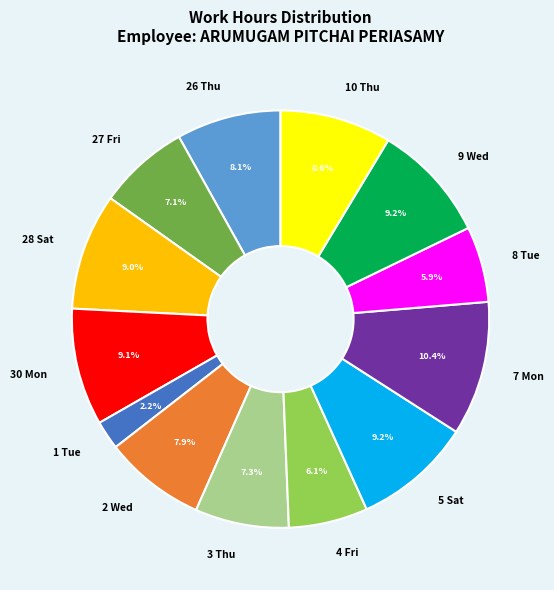

Between 5 Sat and 26 Thu, which is larger?

5 Sat